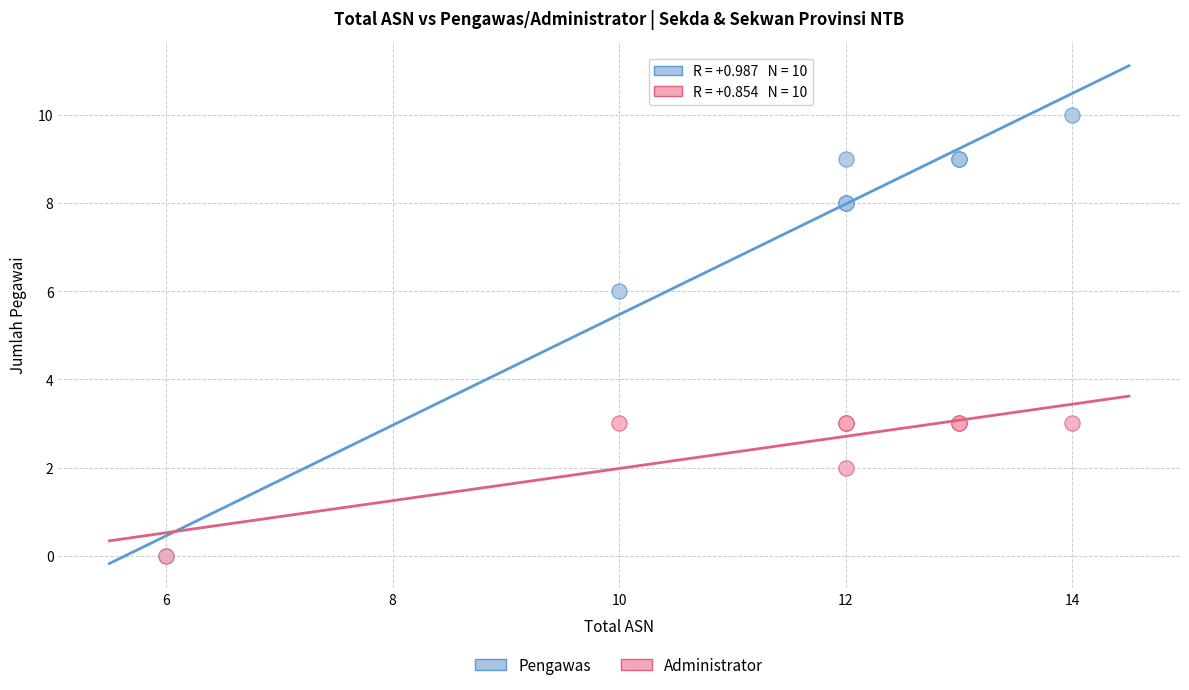

Across all series, what Y value is closest to 5?

6